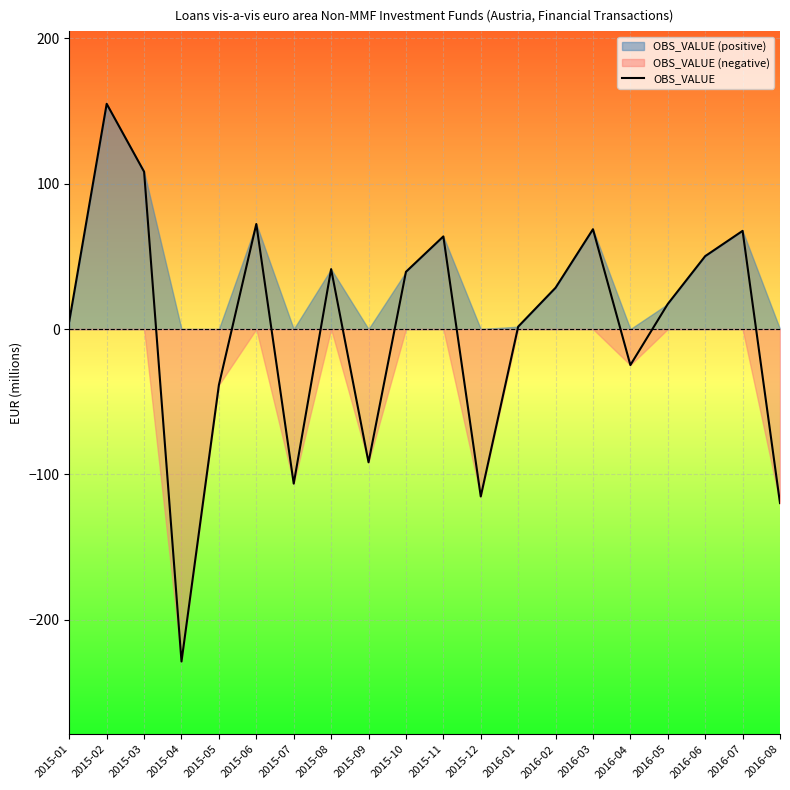

The chart shows a value of -119.7 at 2016-08. True or false?

True